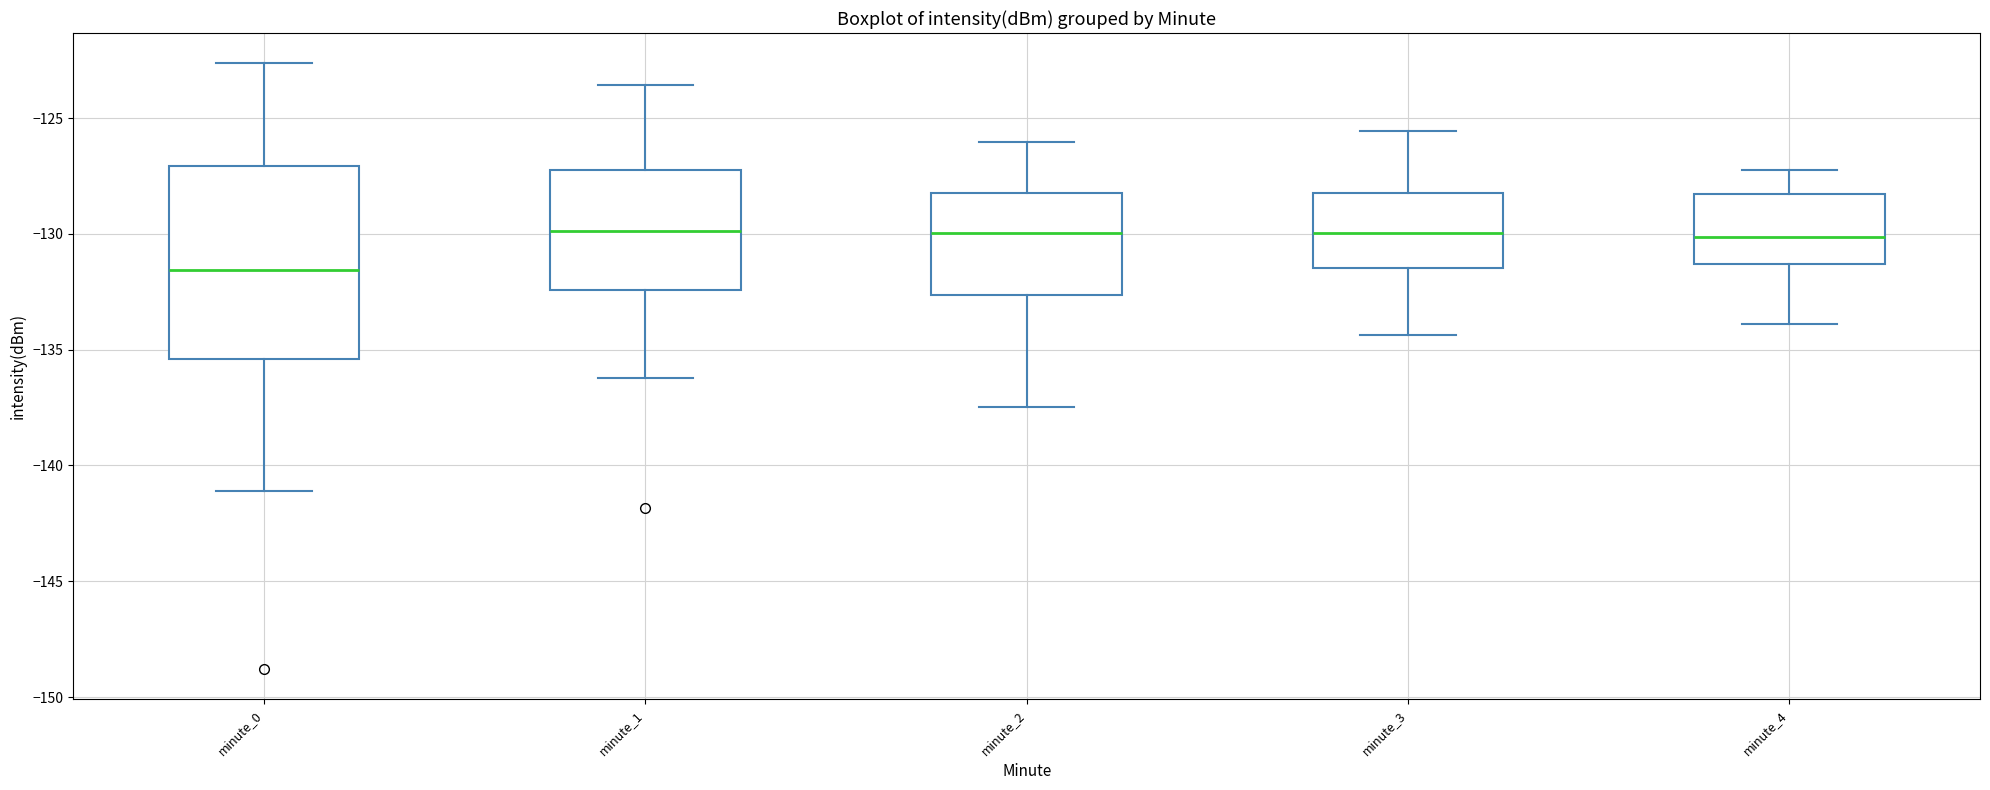

Reading left to right, read every box against the y-axis: the position of its median line, the range the box covers, and the ends of its whiskers. The values are not printed on the chart, so give them approximately, as read against the axis.

minute_0: median -131.5, box -135.5 to -127.0, whiskers -141.0 to -122.5
minute_1: median -130.0, box -132.5 to -127.5, whiskers -136.0 to -123.5
minute_2: median -130.0, box -132.5 to -128.0, whiskers -137.5 to -126.0
minute_3: median -130.0, box -131.5 to -128.0, whiskers -134.5 to -125.5
minute_4: median -130.0, box -131.5 to -128.5, whiskers -134.0 to -127.0